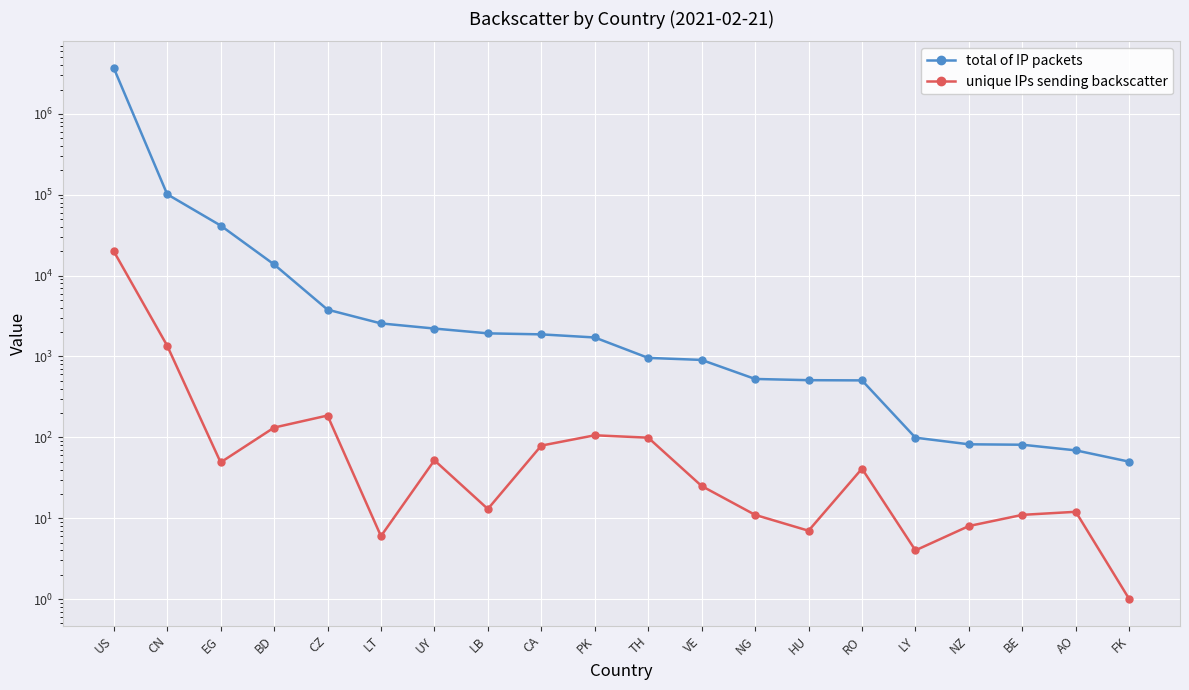

Rank the series by their maximum value, from highest to lowest.

total of IP packets, unique IPs sending backscatter